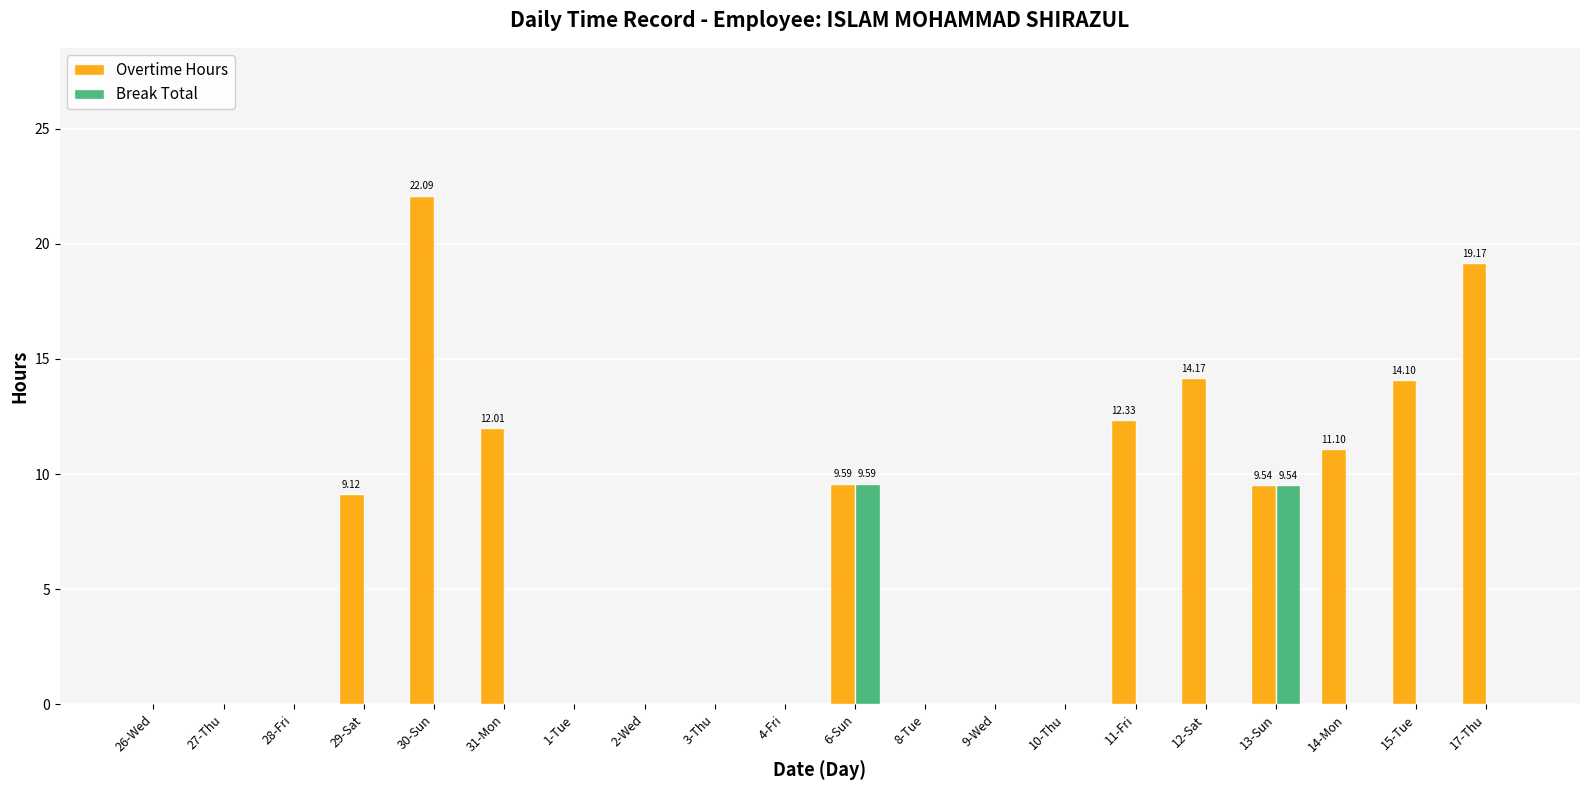

At which label does Overtime Hours first exceed 9?

29-Sat